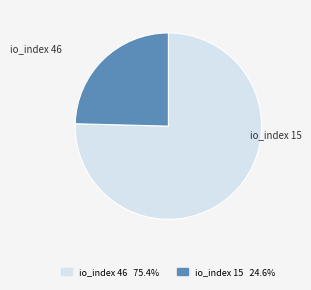

What is the ratio of the value at io_index 15 to the value at io_index 46?

0.3